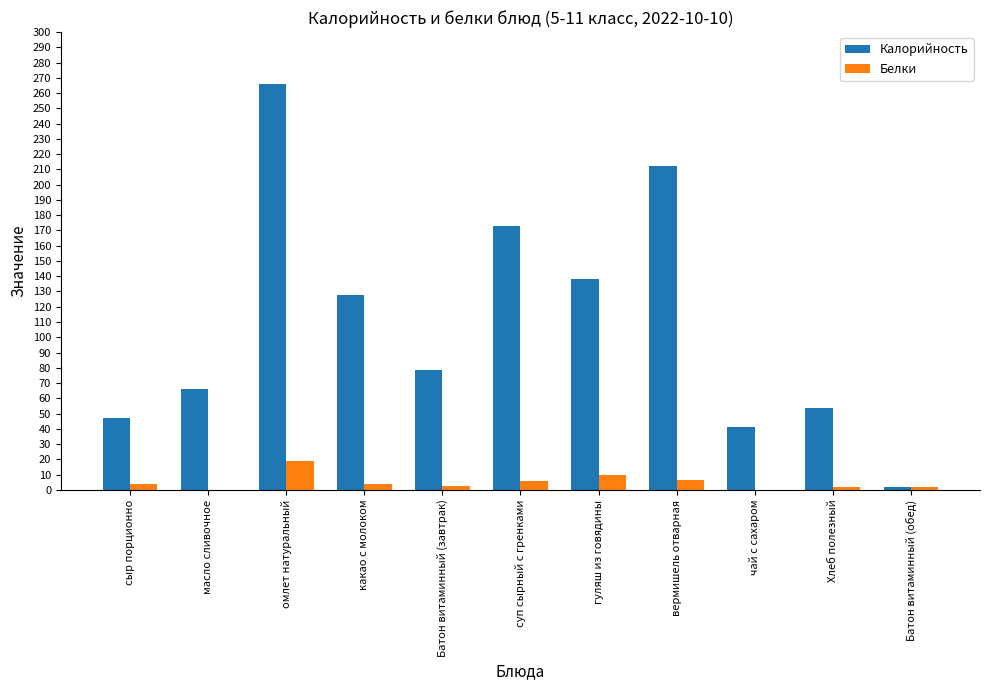

Is it true that Калорийность equals 266.0 at омлет натуральный?

True